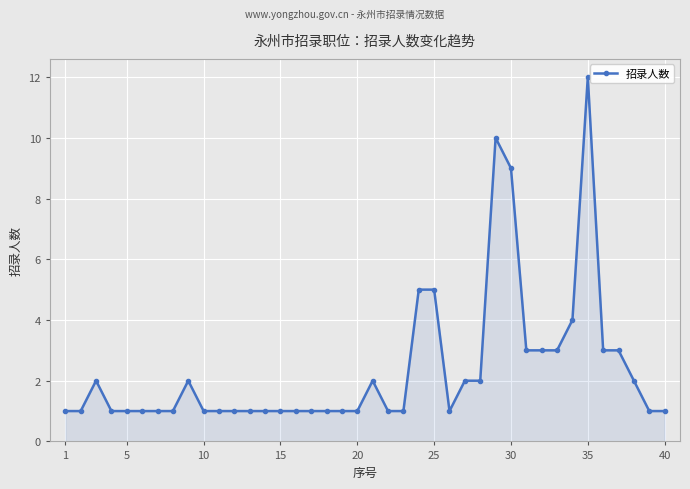

What is the sum of all values?

95